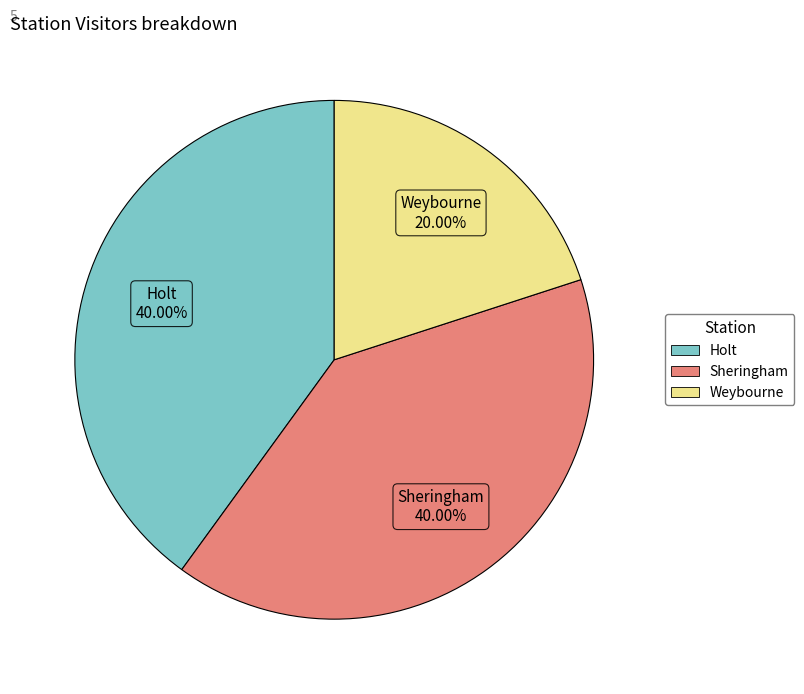

What is the smallest slice in the pie chart?

Weybourne